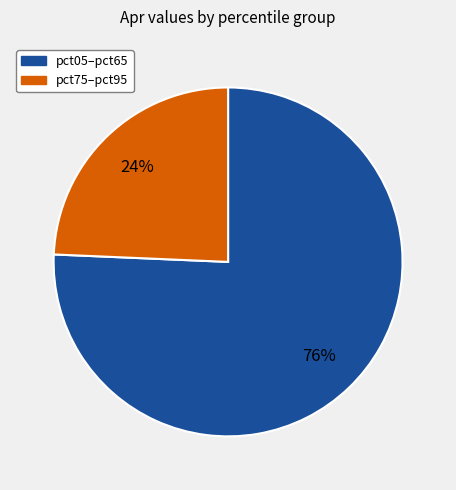

Is there a majority slice in this chart?

Yes